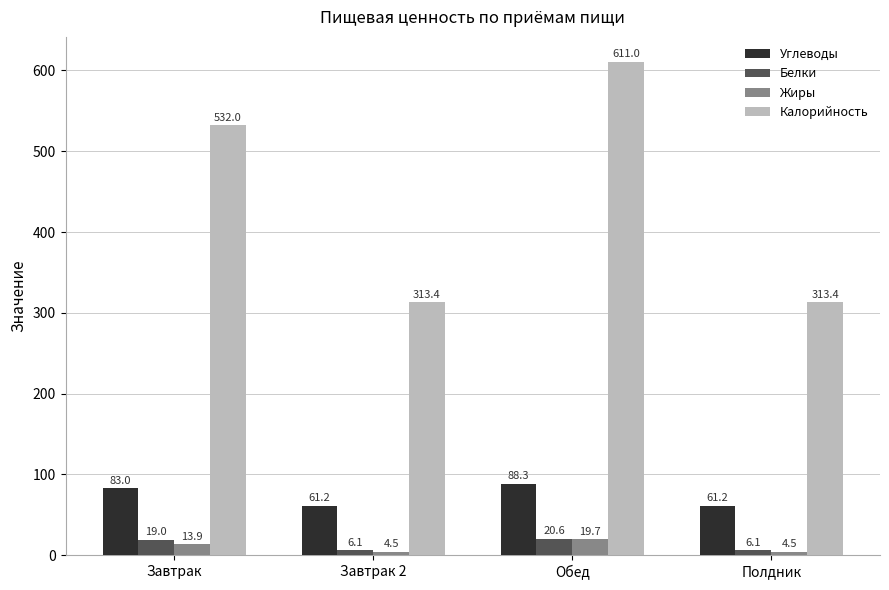

How many data points does each series have?

4